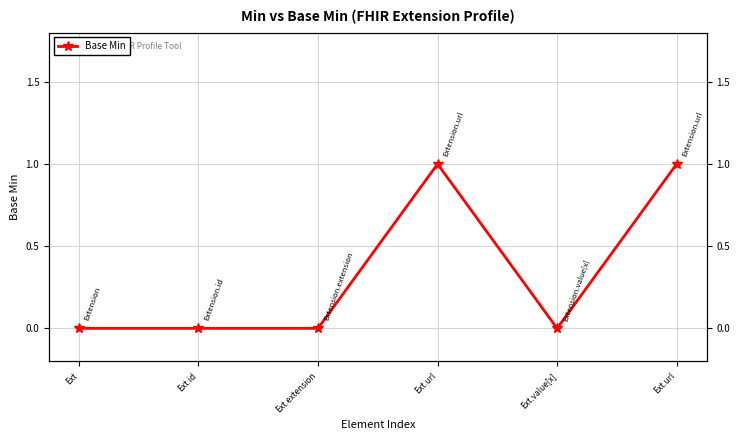

Which category has the lowest value across all series?

Ext